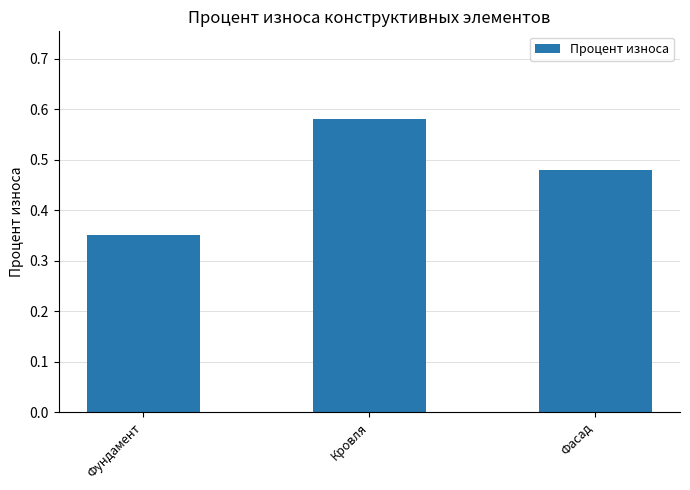

How many values are between 0 and 1?

3